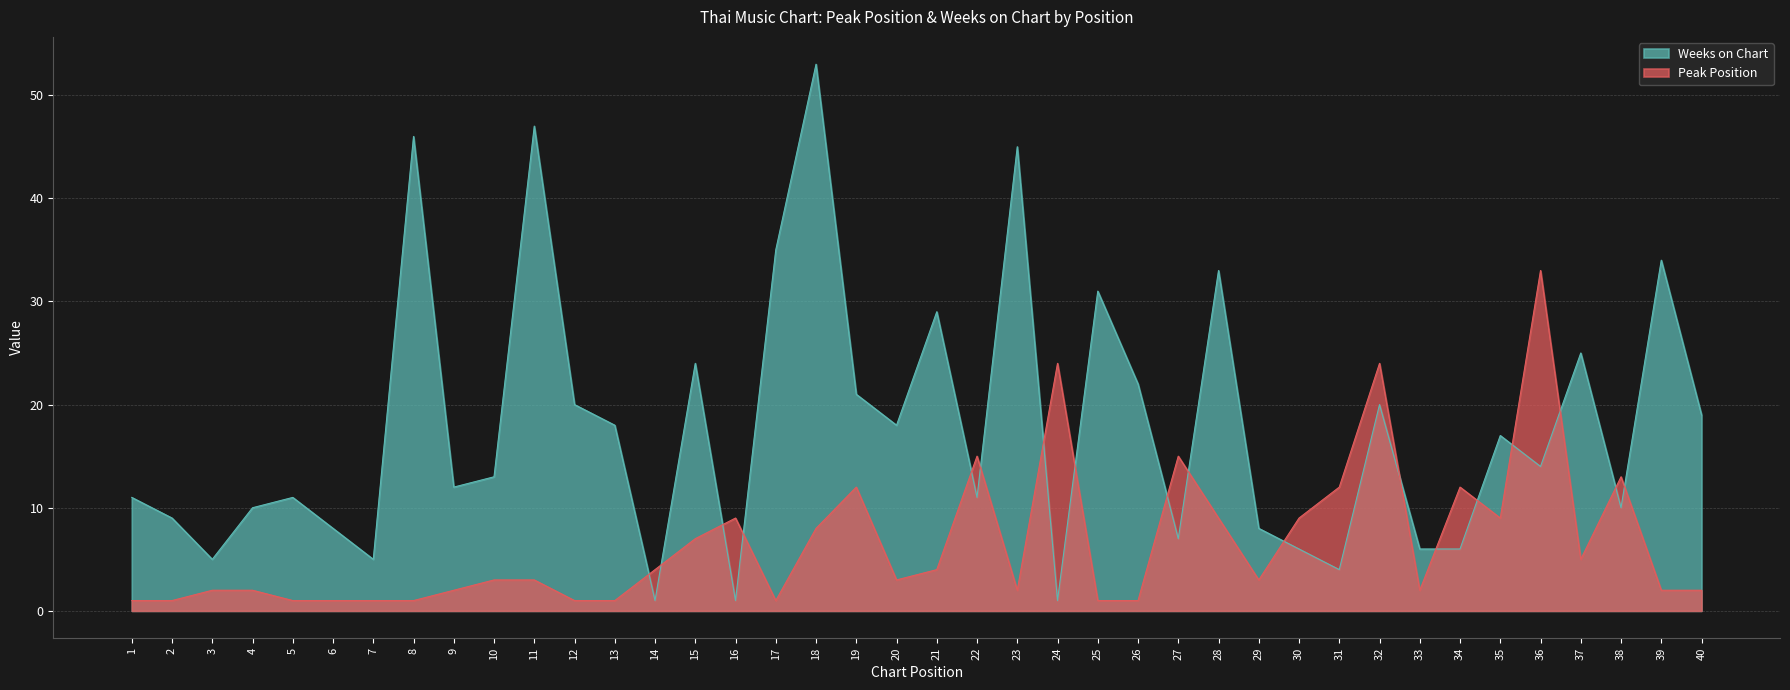

True or false: Peak Position and Weeks on Chart cross at least once.

True